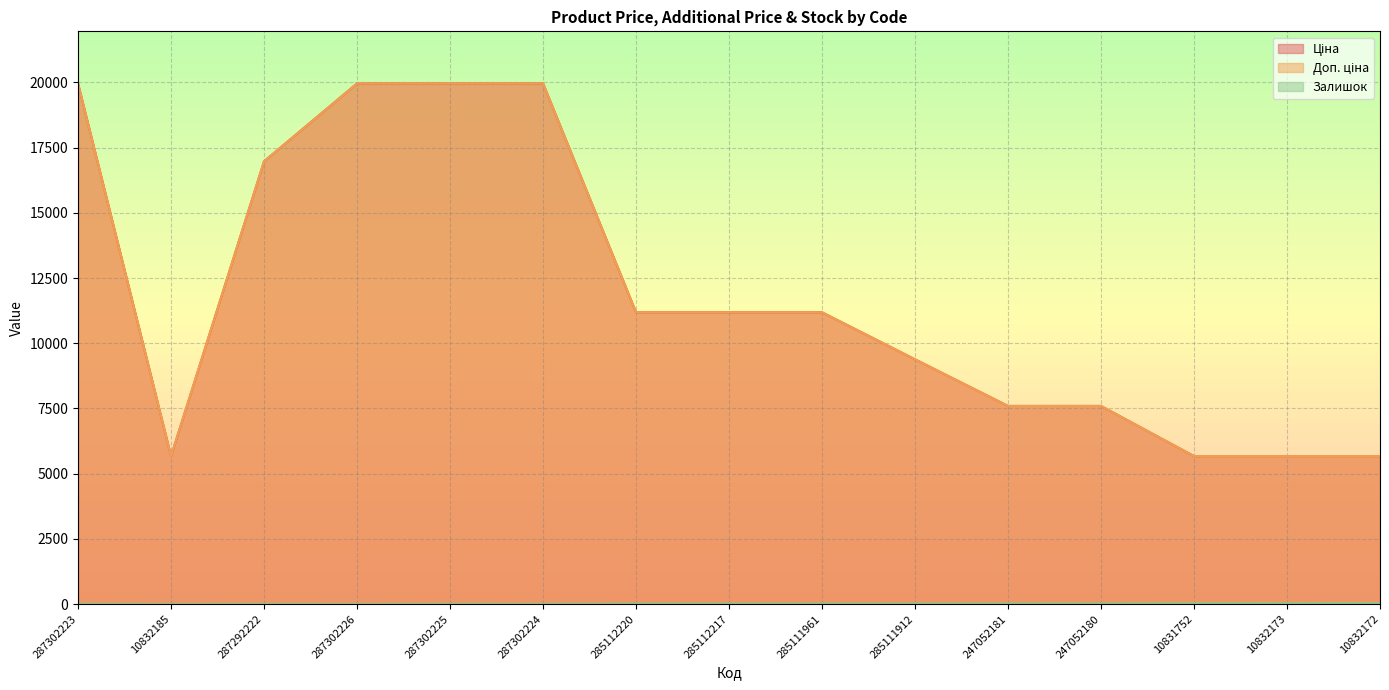

At which label does Ціна first exceed 11188?

287302223